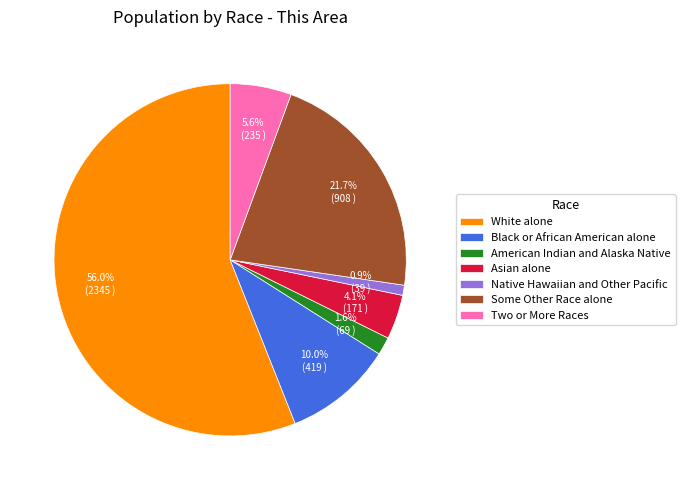

How many slices are in this pie chart?

7